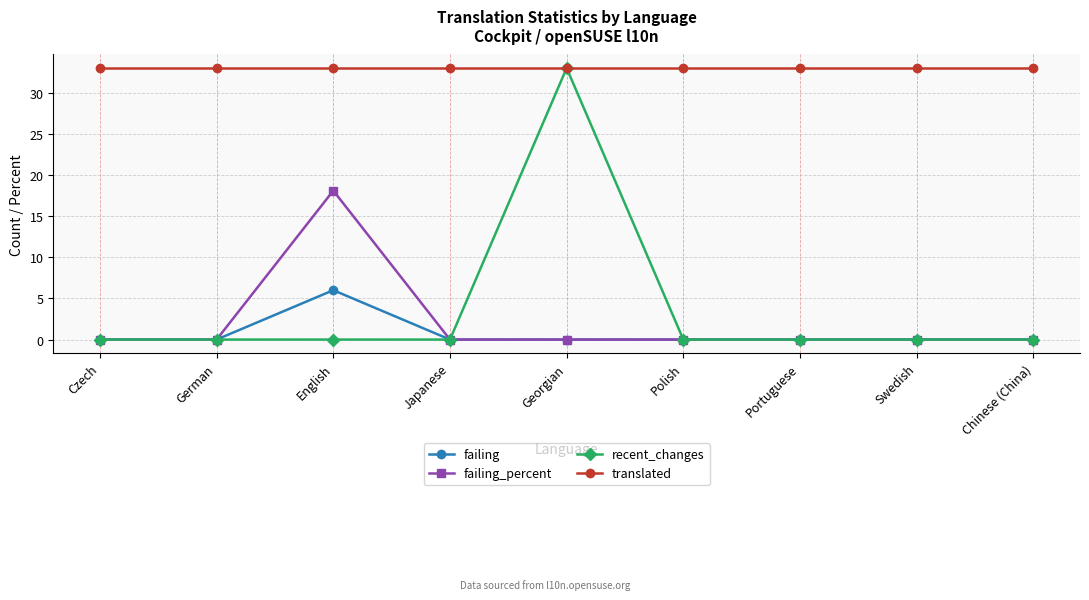

What is the difference between the recent_changes values at Georgian and Polish?

33.0